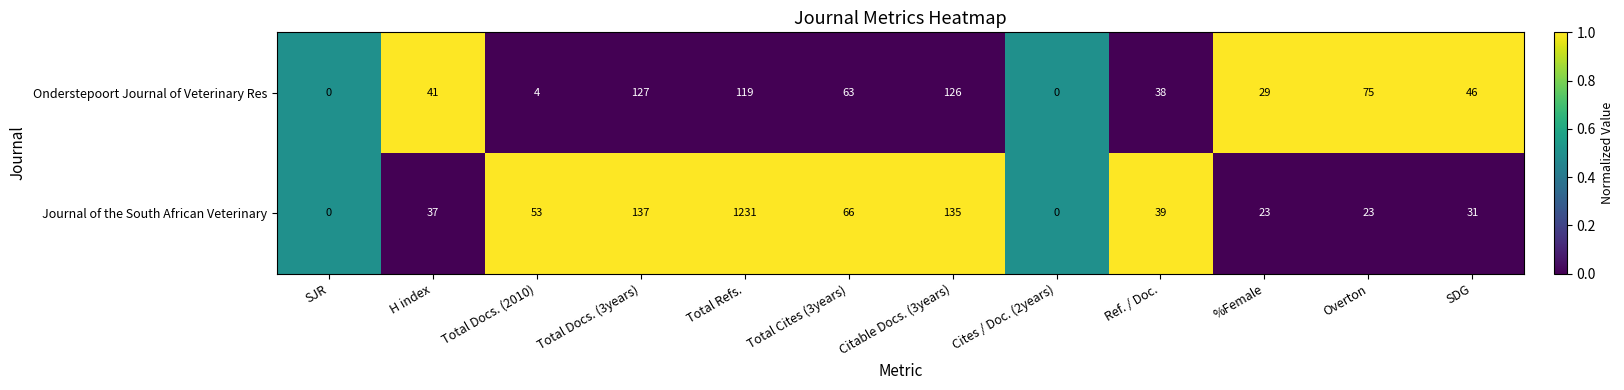

Is it true that Onderstepoort Journal of Veterinary Res equals 185 at Total Docs. (3years)?

False